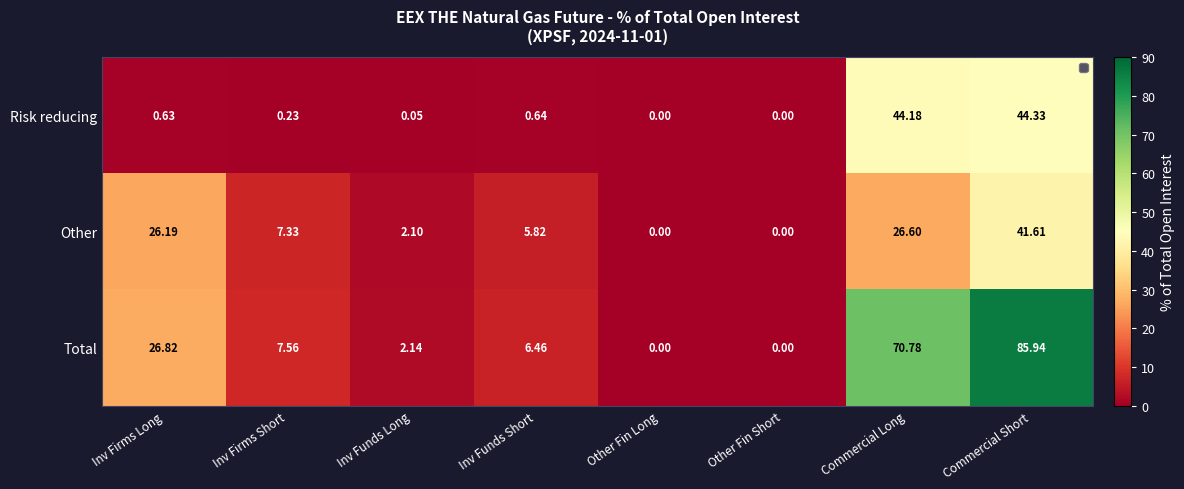

List the series in order of their peak value, lowest first.

Other, Risk reducing, Total